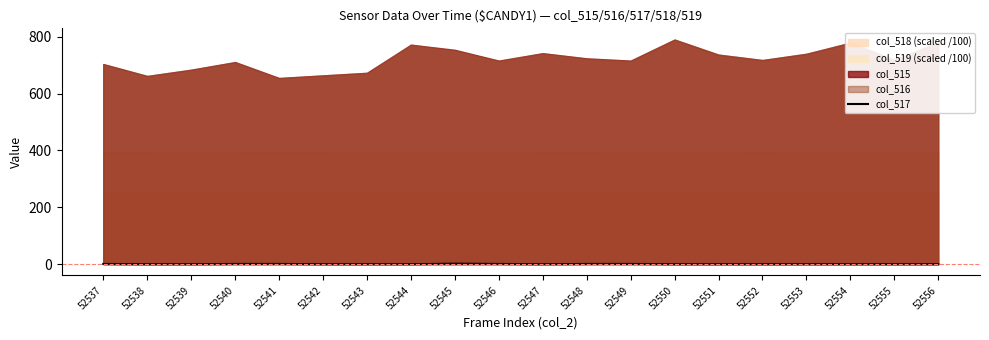

Where is the data nearest to the value 1?

52537